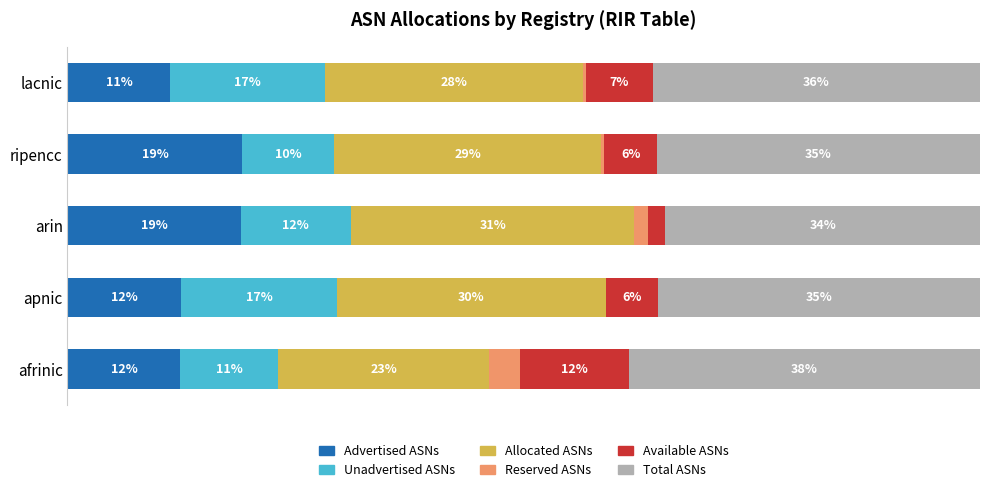

At how many categories does at least one series exceed 13?

5